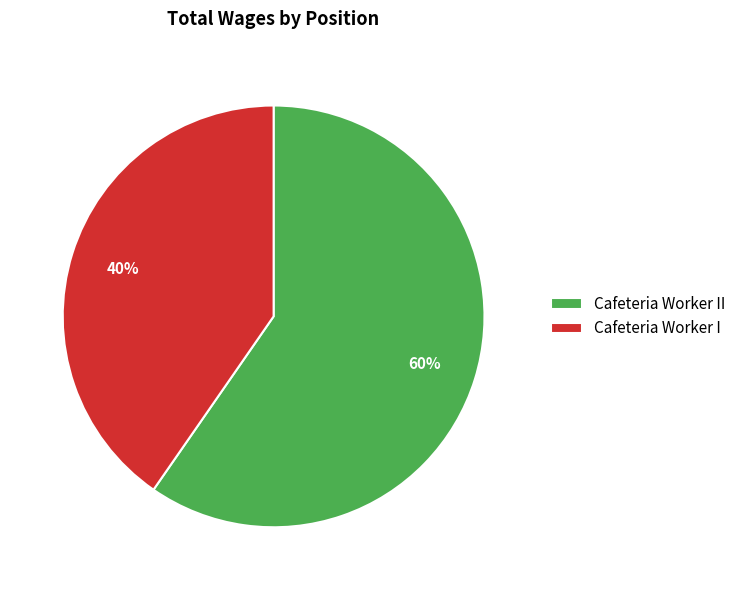

Which slice is the smallest?

Cafeteria Worker I